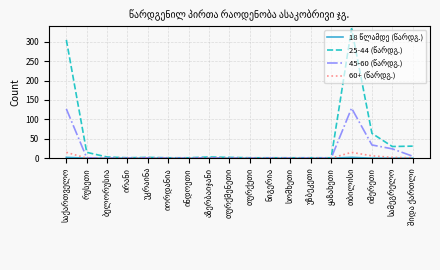

What is the maximum value shown in the chart?

334